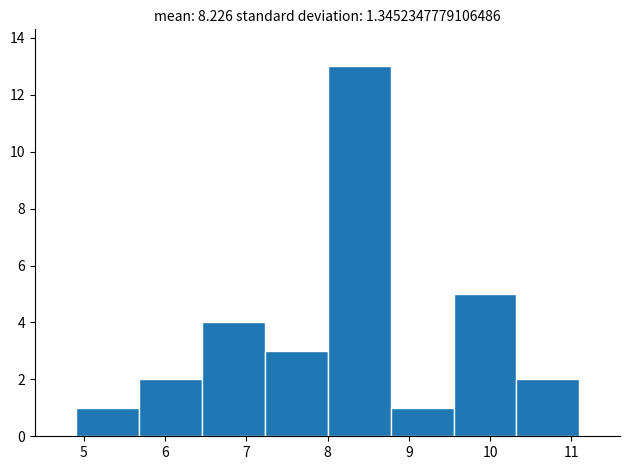

How tall is the bar that spans 8.8 to 9.6 on the x-axis? Neither the bar edges nor the heights are printed on the chart, so give them approximately, as read against the axes.

1